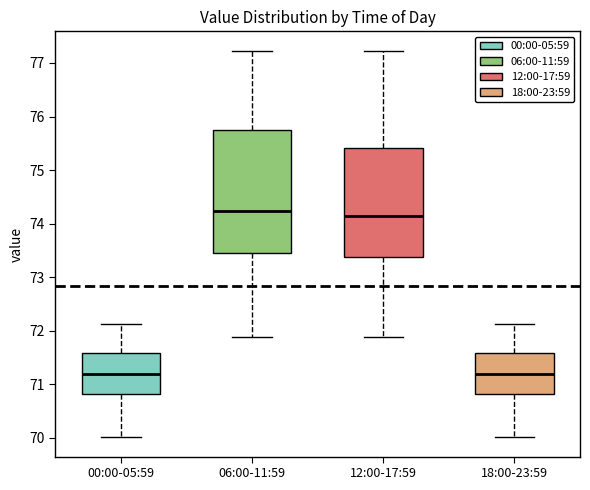

Where does the median line of the box for 12:00-17:59 sit on the y-axis? The values are not printed on the chart, so give them approximately, as read against the axis.

74.1